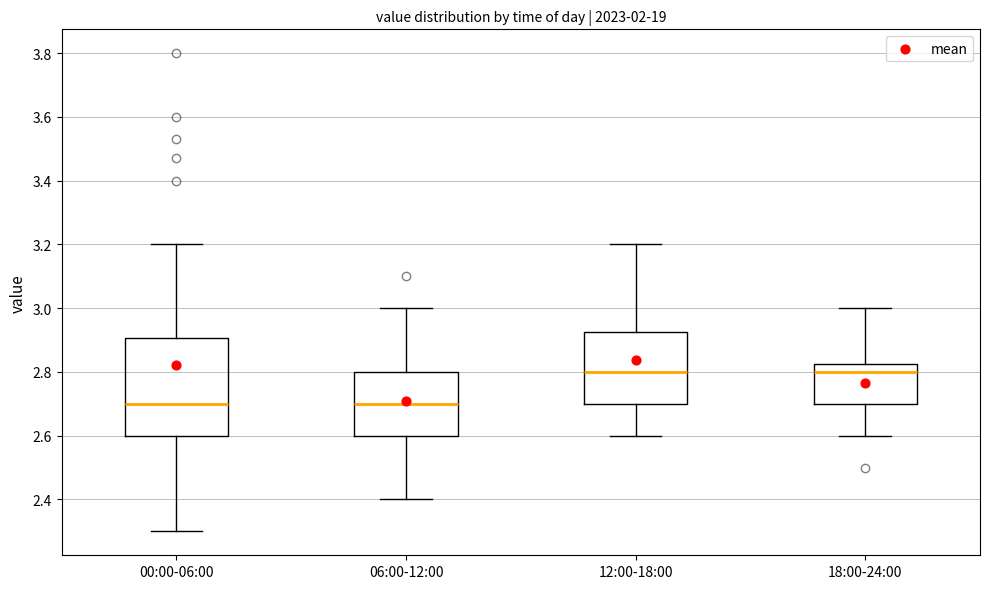

Reading left to right, transcribe this box plot: for each box, give where its median line is, the range the box spans, and where its two whiskers end, as read against the y-axis. The values are not printed on the chart, so give them approximately, as read against the axis.

00:00-06:00: median 2.70, box 2.60 to 2.90, whiskers 2.30 to 3.20
06:00-12:00: median 2.70, box 2.60 to 2.80, whiskers 2.40 to 3.00
12:00-18:00: median 2.80, box 2.70 to 2.92, whiskers 2.60 to 3.20
18:00-24:00: median 2.80, box 2.70 to 2.82, whiskers 2.60 to 3.00